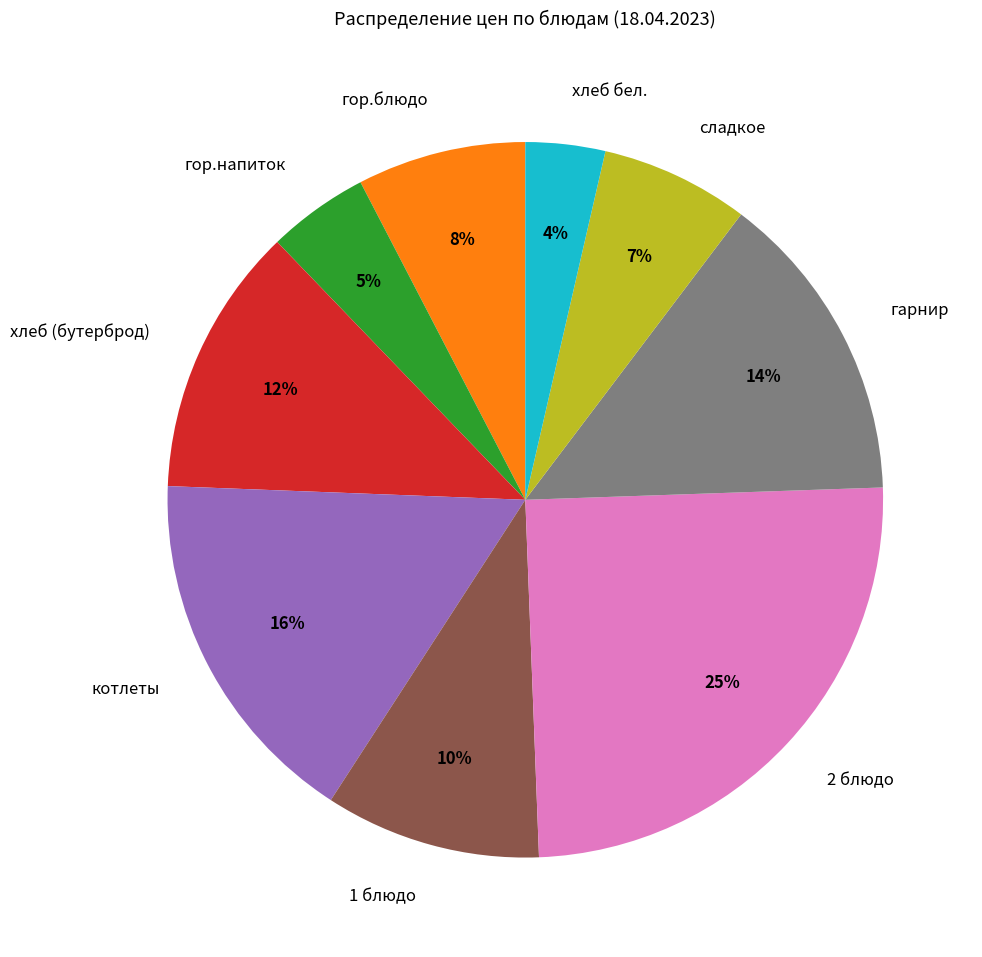

To the nearest percent, what portion does хлеб бел. represent?

4%